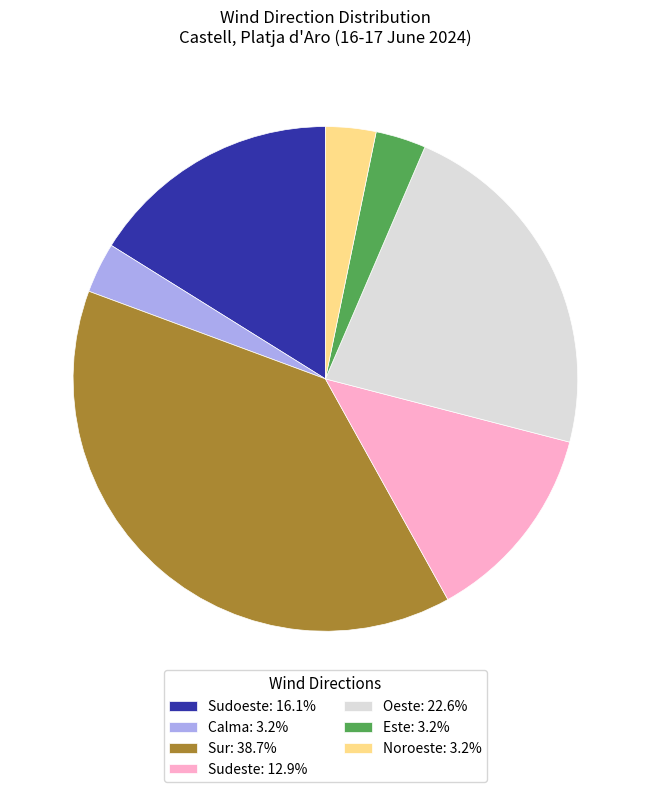

Do Oeste: 22.6% and Sudeste: 12.9% together represent more than half of the pie?

No